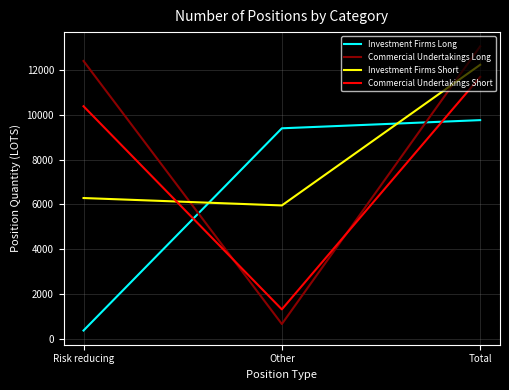

Does the chart display data point markers on the line(s)?

No